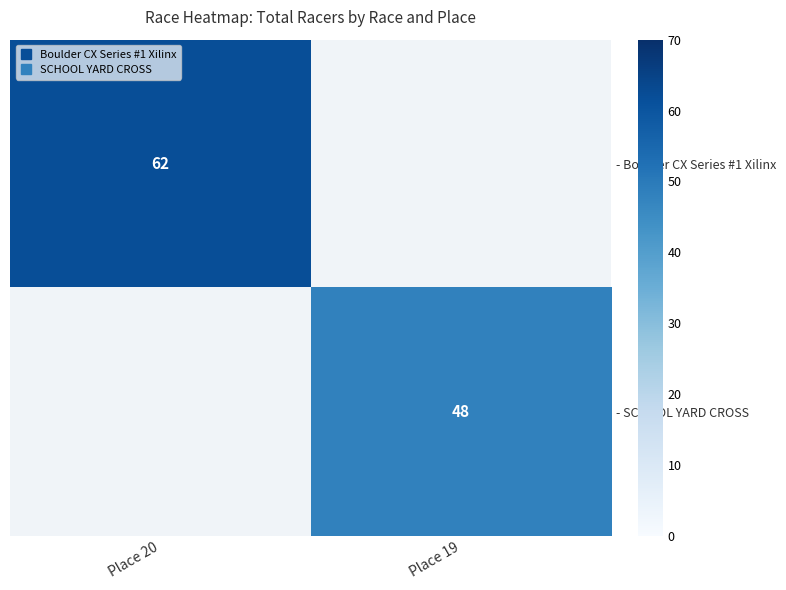

At which label does - SCHOOL YARD CROSS reach its minimum?

Place 20